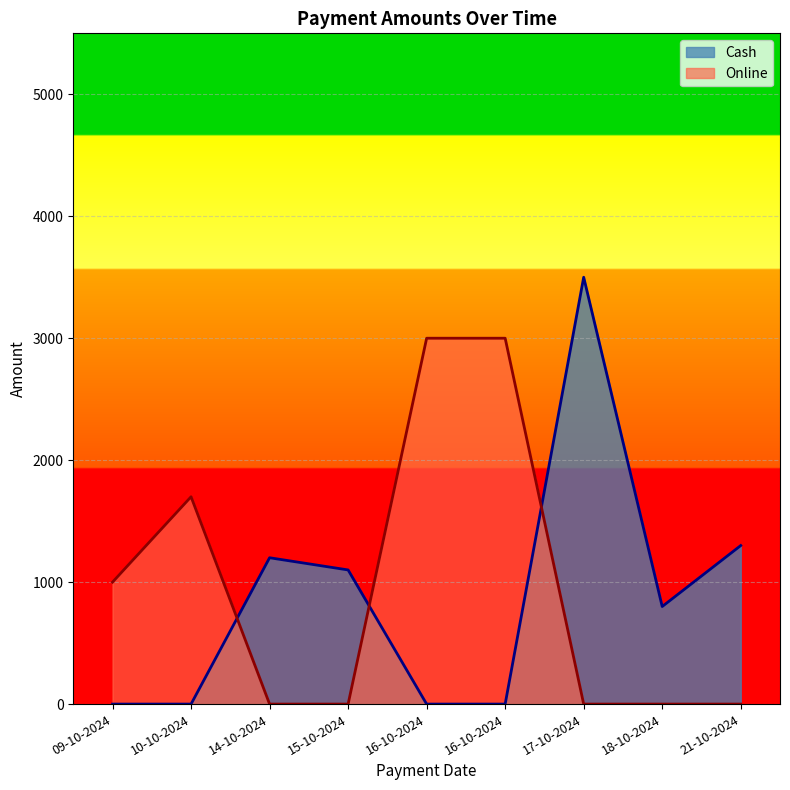

Does the chart display data point markers on the line(s)?

No